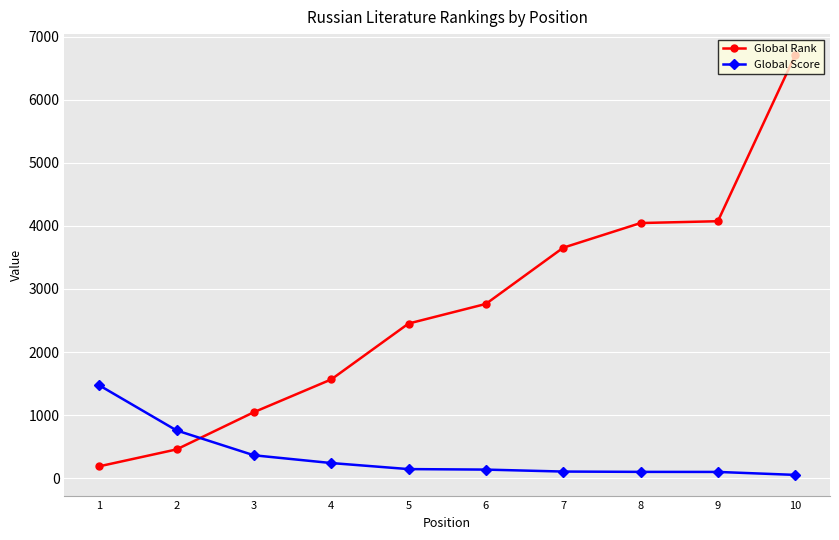

Rank the series by their average value, from lowest to highest.

Global Score, Global Rank